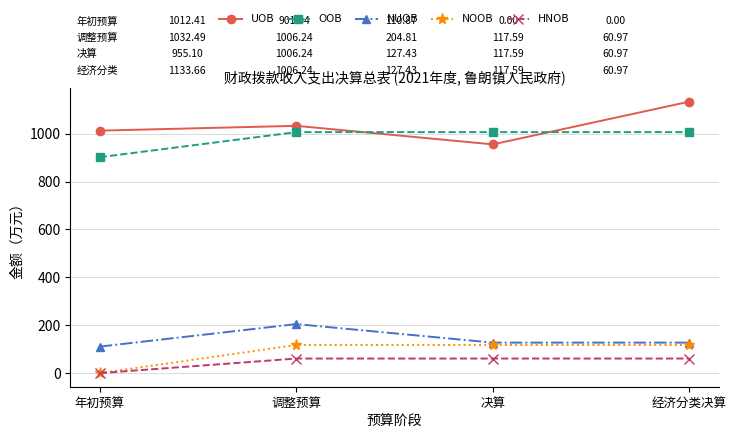

Reading left to right, extract all data points from this chart.

UOB: 1012.4	1032.5	955.1	1133.7
OOB: 901.5	1006.2	1006.2	1006.2
NUOB: 110.9	204.8	127.4	127.4
NOOB: 0.0	117.6	117.6	117.6
HNOB: 0.0	61.0	61.0	61.0